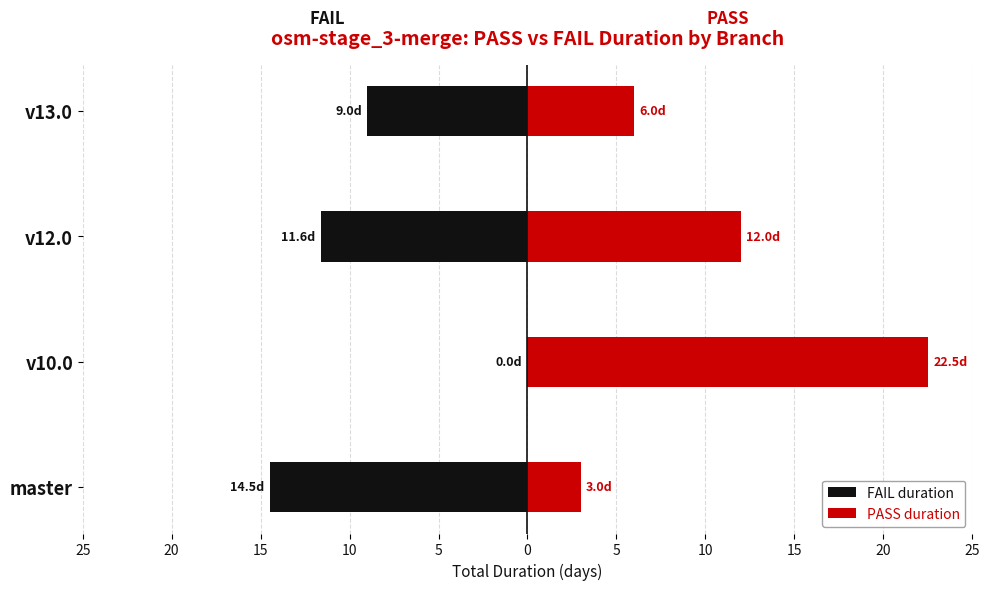

The value of PASS duration at v13.0 is 2.4. True or false?

False